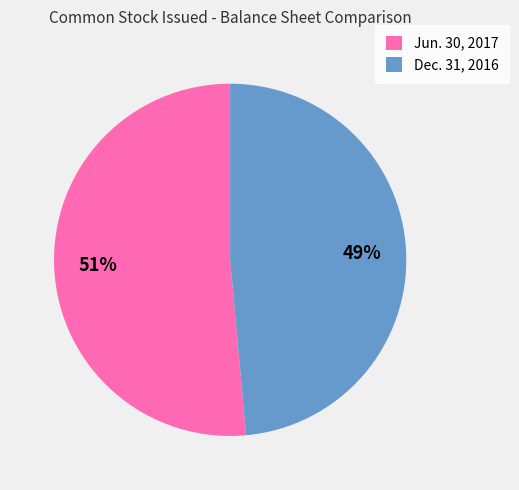

Do Dec. 31, 2016 and Jun. 30, 2017 together represent more than half of the pie?

Yes